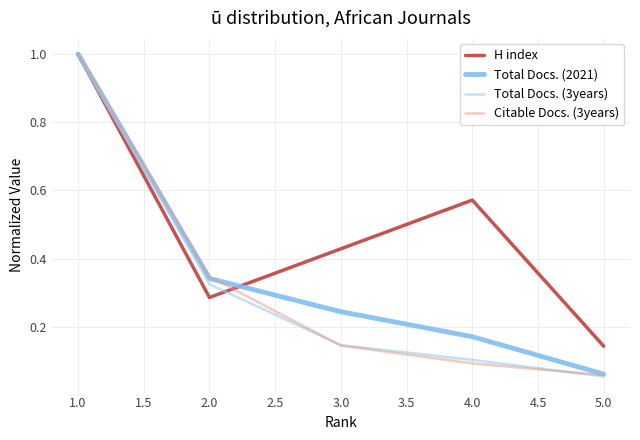

Does the chart have visible grid lines?

Yes